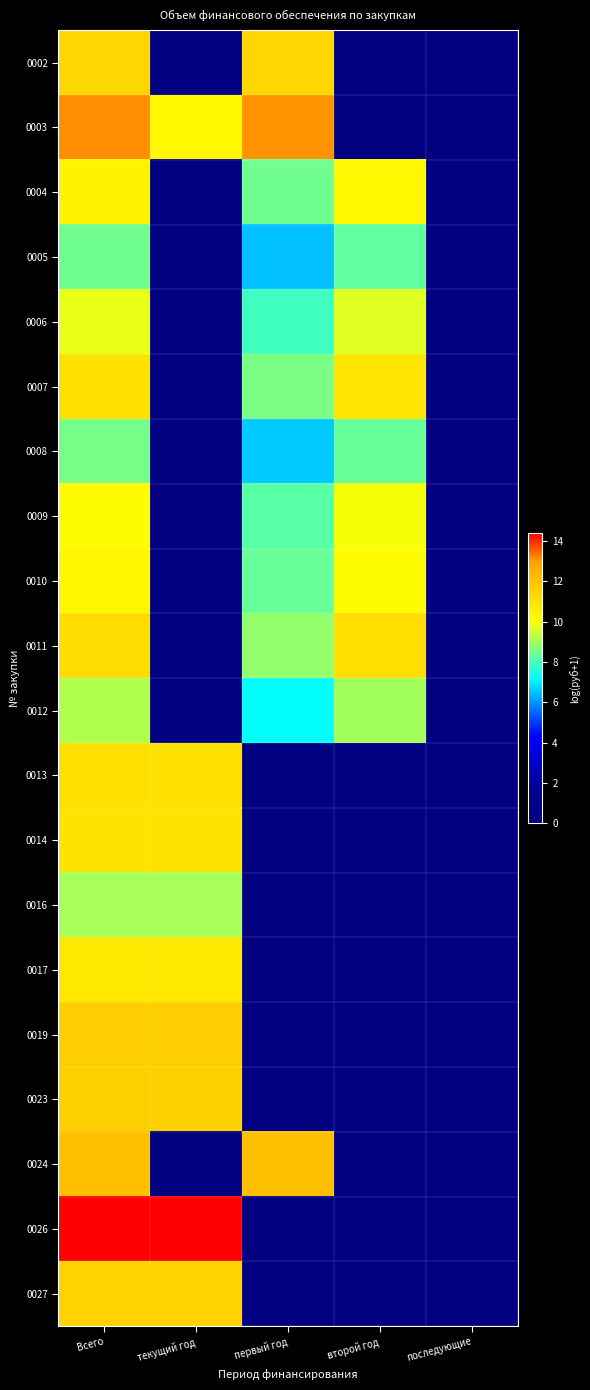

Count the number of categories in the chart.

5